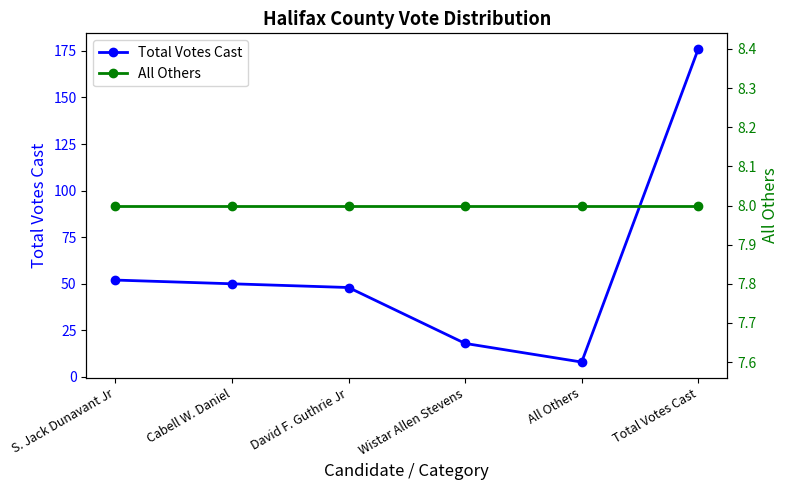

True or false: All Others has more than 2 points higher than both neighbors.

False